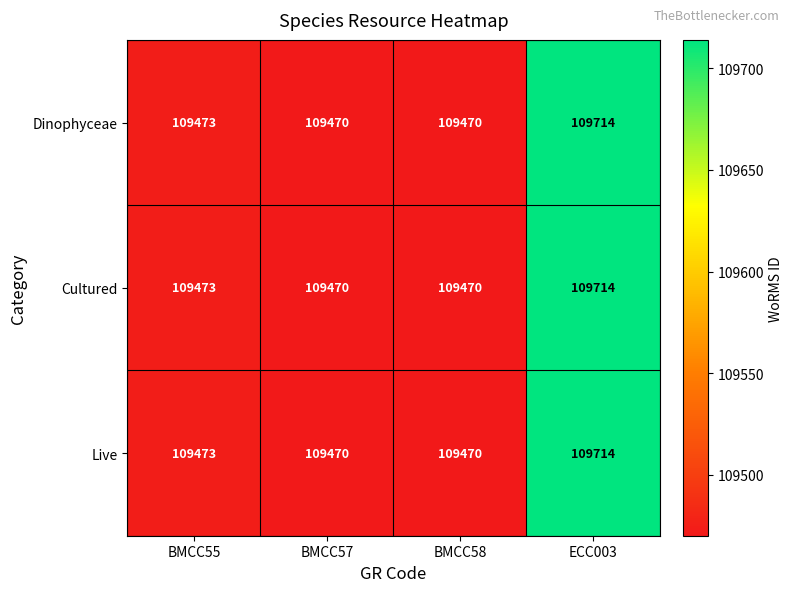

The Cultured series shows 173271 at BMCC57. True or false?

False